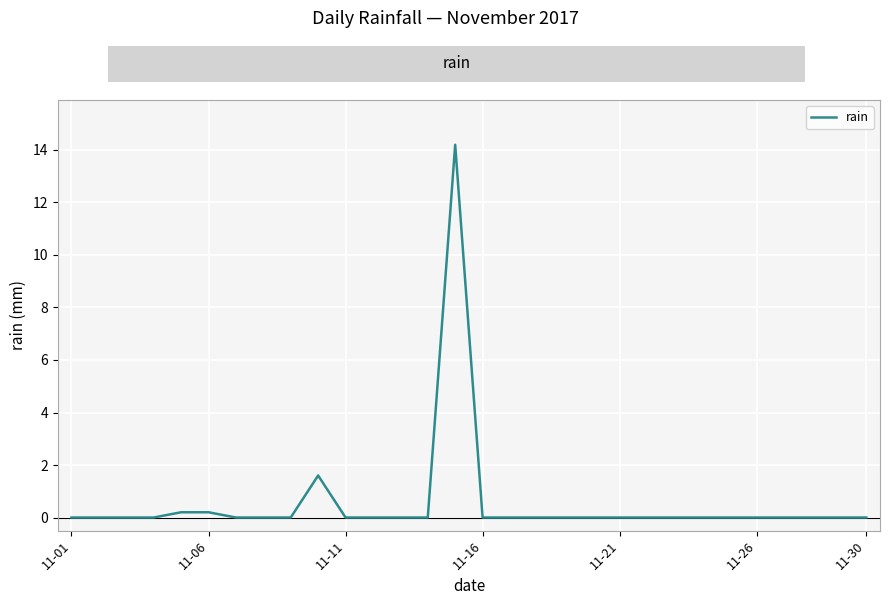

What is the maximum value shown in the chart?

14.2